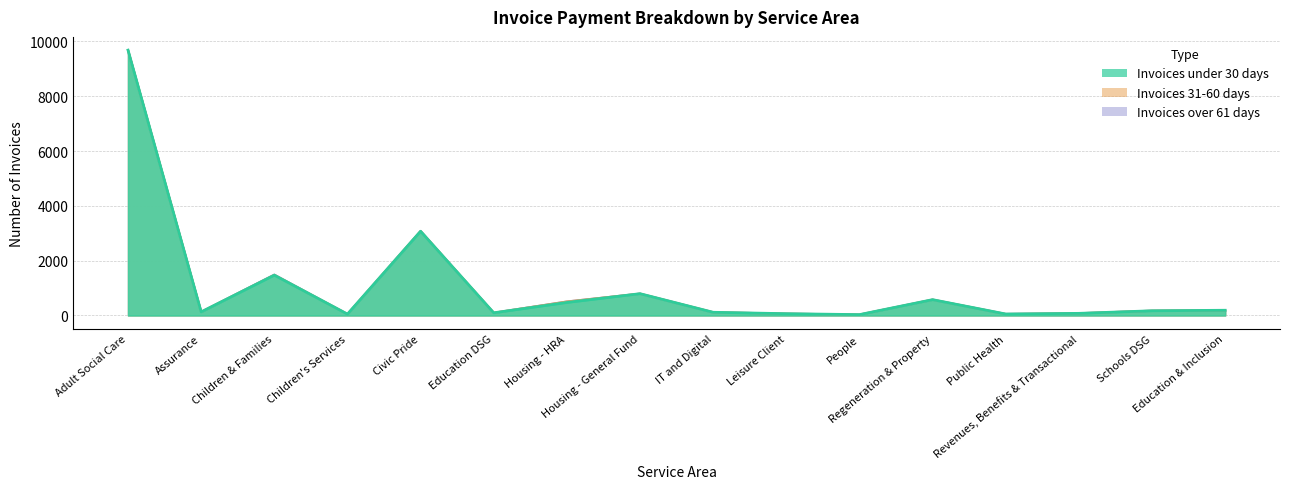

How many values in the Invoices over 91 days series exceed 0?

1